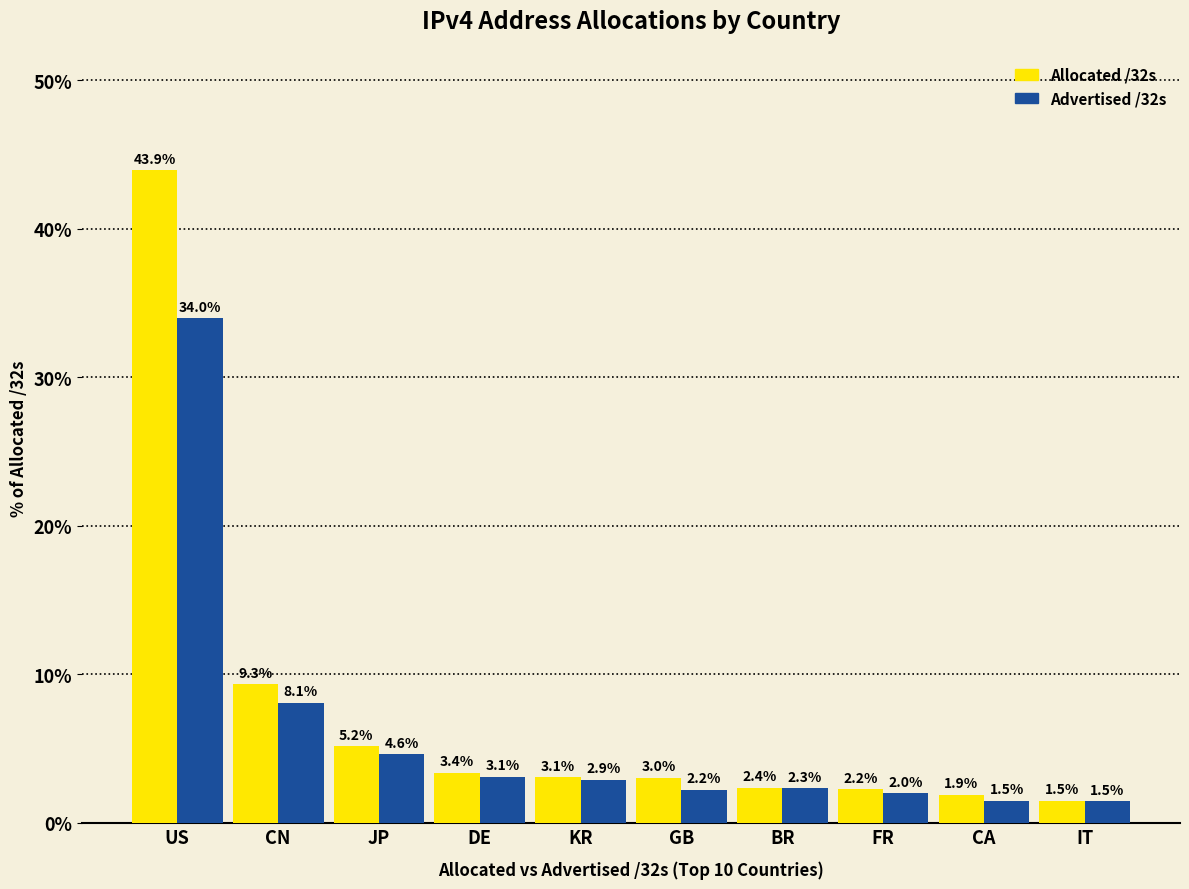

What is the average value of the Advertised /32s series?

6.2